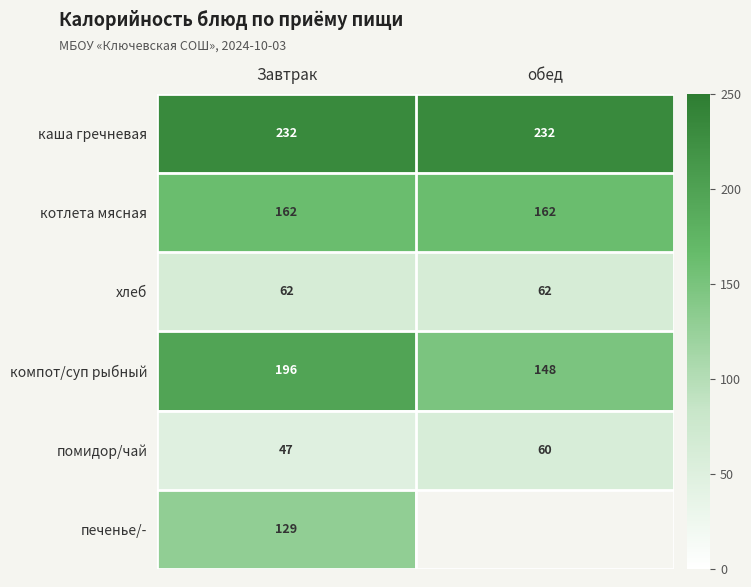

What is the spread (max minus min) of values at Завтрак?

185